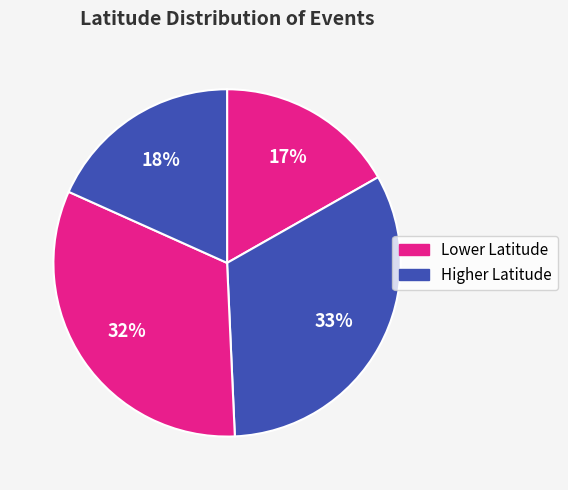

How many slices are in this pie chart?

4